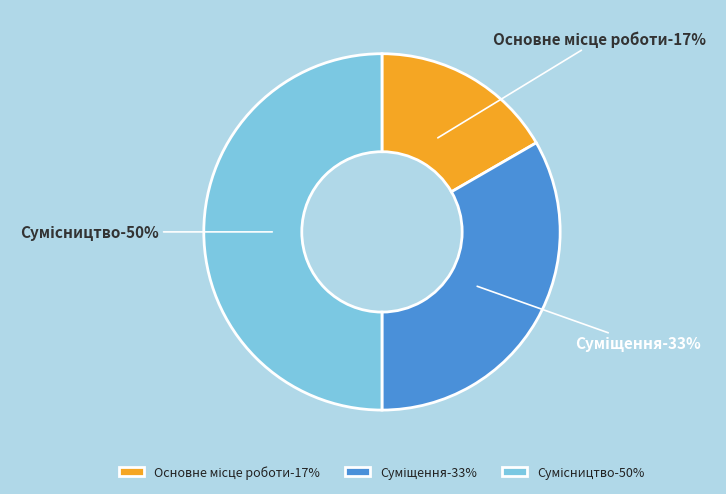

Rank the categories by value from highest to lowest.

Сумісництво, Суміщення, Основне місце роботи